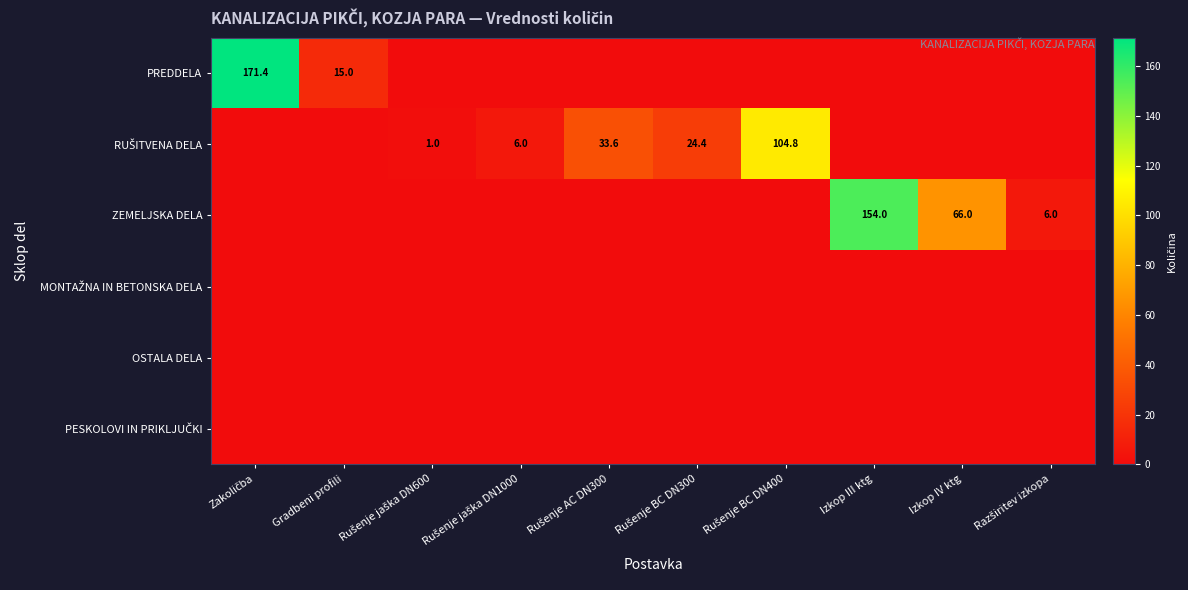

Which series has the largest range (max minus min)?

PREDDELA